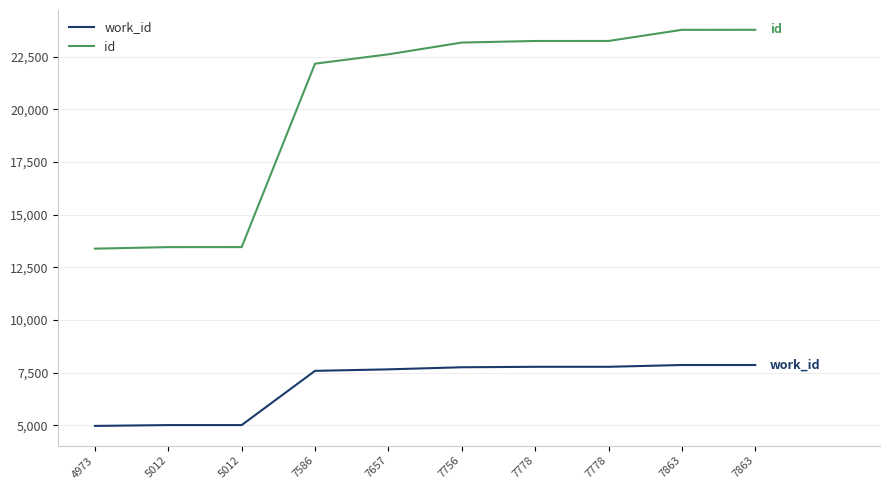

How many lines are shown in the chart?

2